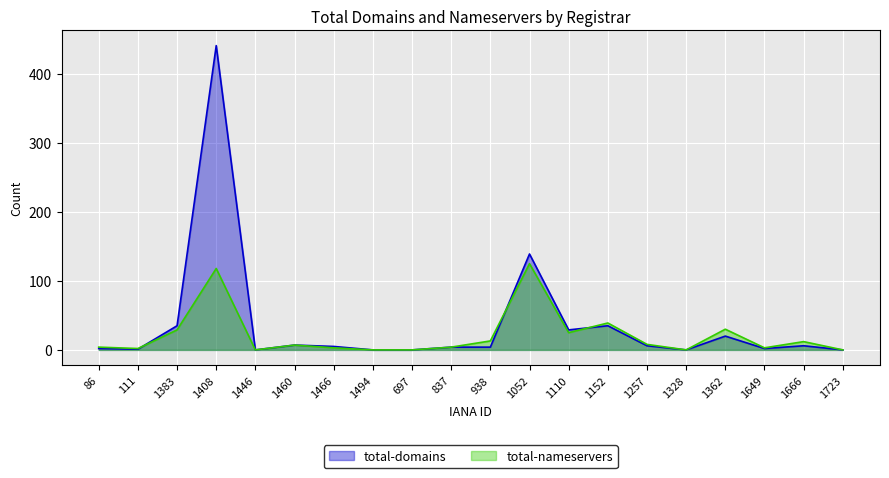

How many interior local valleys does the total-nameservers series have?

5